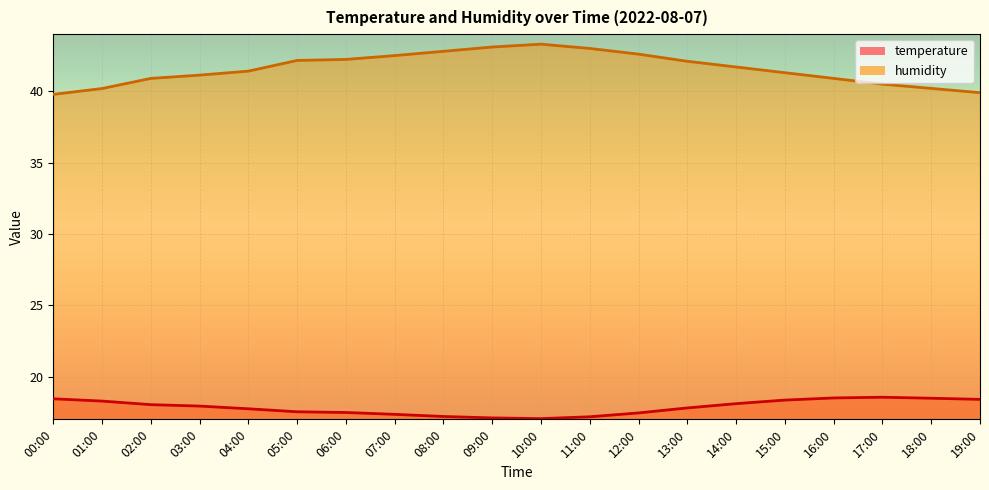

What is the label of the 6th point from the left?

05:00